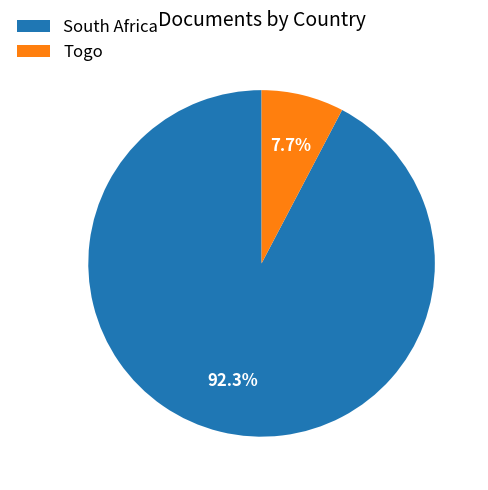

Is it true that Togo is 14% of the pie?

False